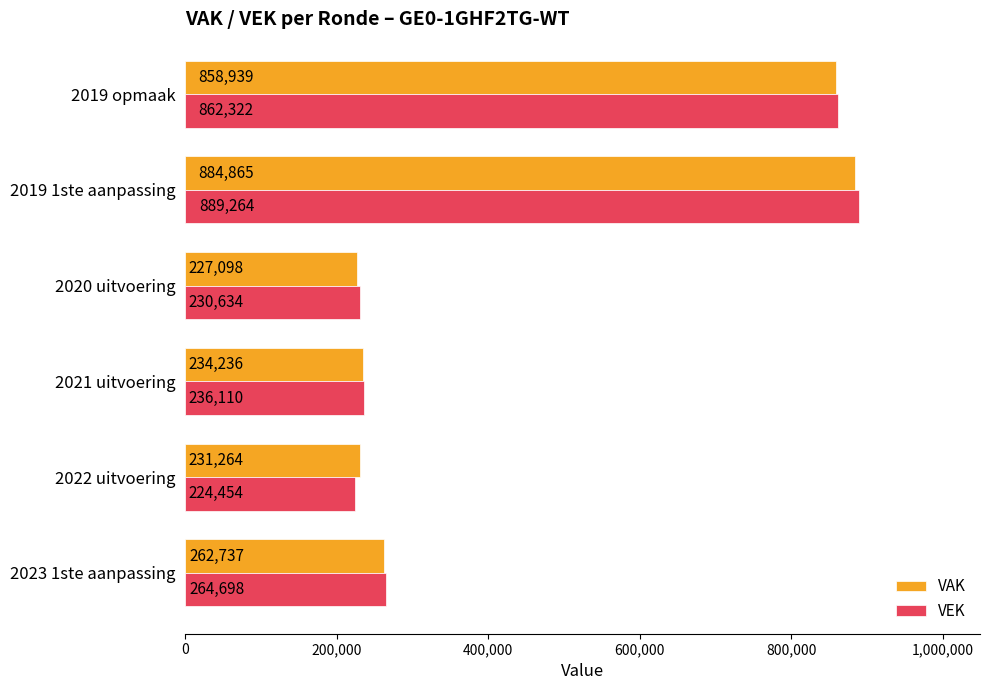

Which series has the largest total across all categories?

VEK